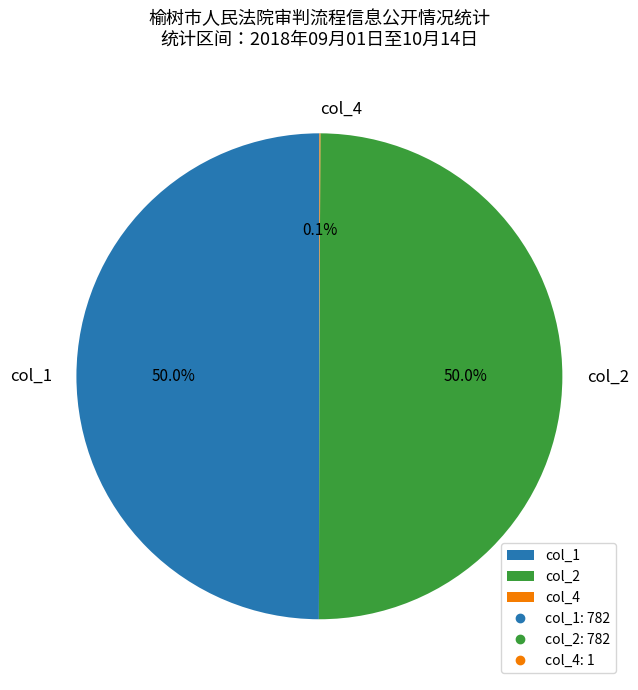

What portion of the pie excludes col_2?

50.0%